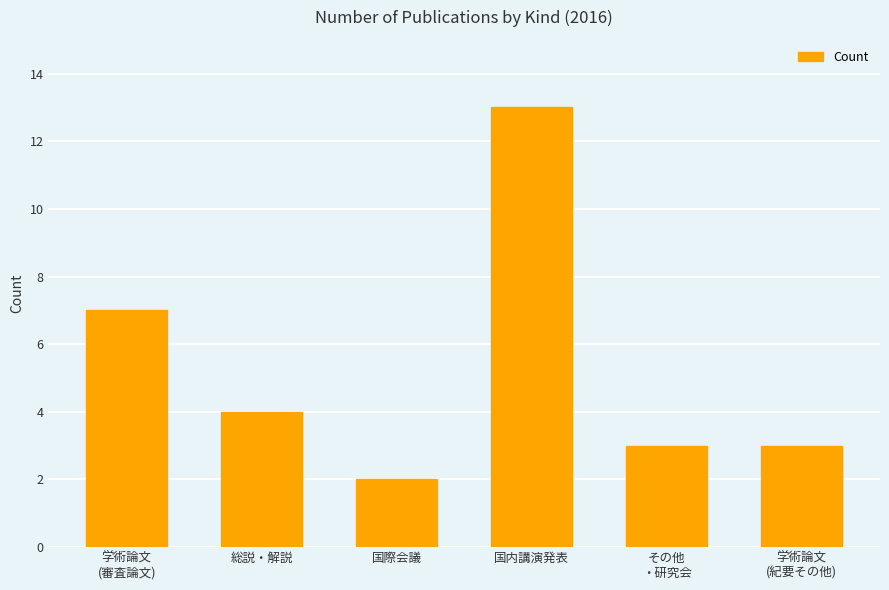

True or false: the data shows 1 at 国際会議.

False